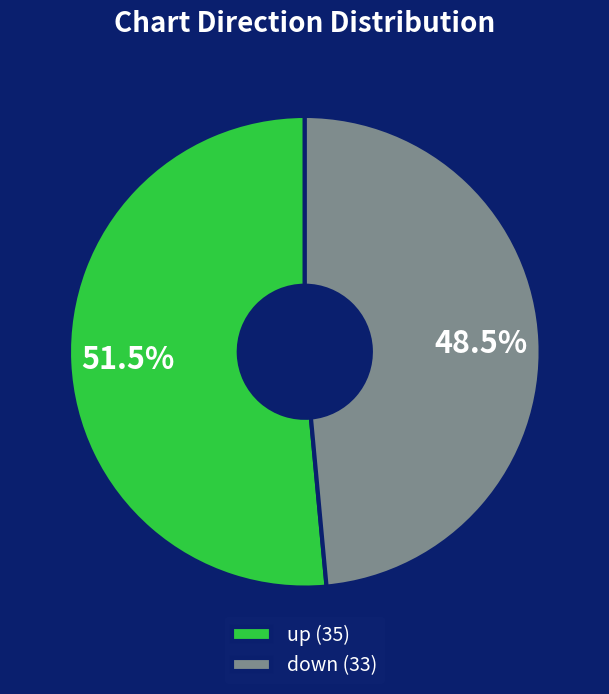

Does down (33) account for over 50% of the chart?

No